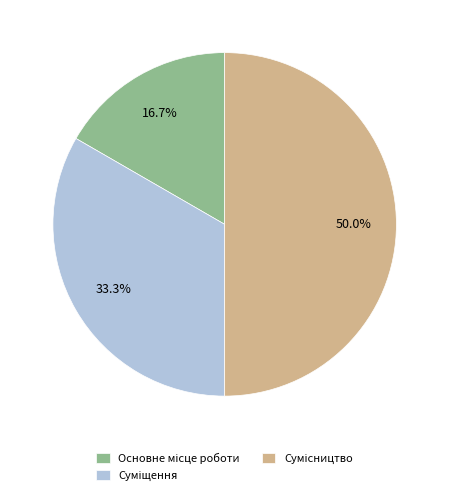

What portion of the pie excludes Суміщення?

66.7%